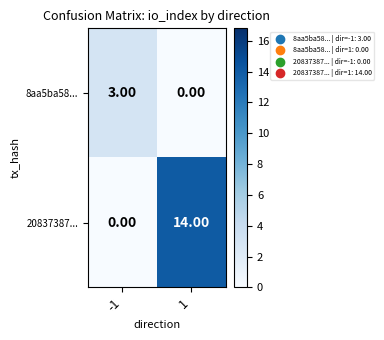

Which series has the largest total across all categories?

20837387...